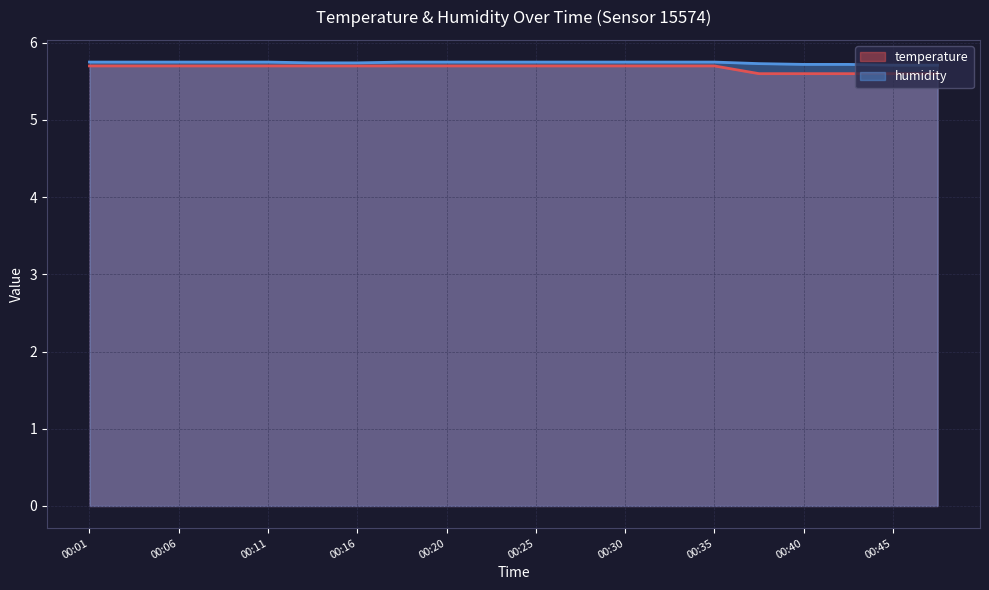

What is the highest value of the humidity series?

5.8